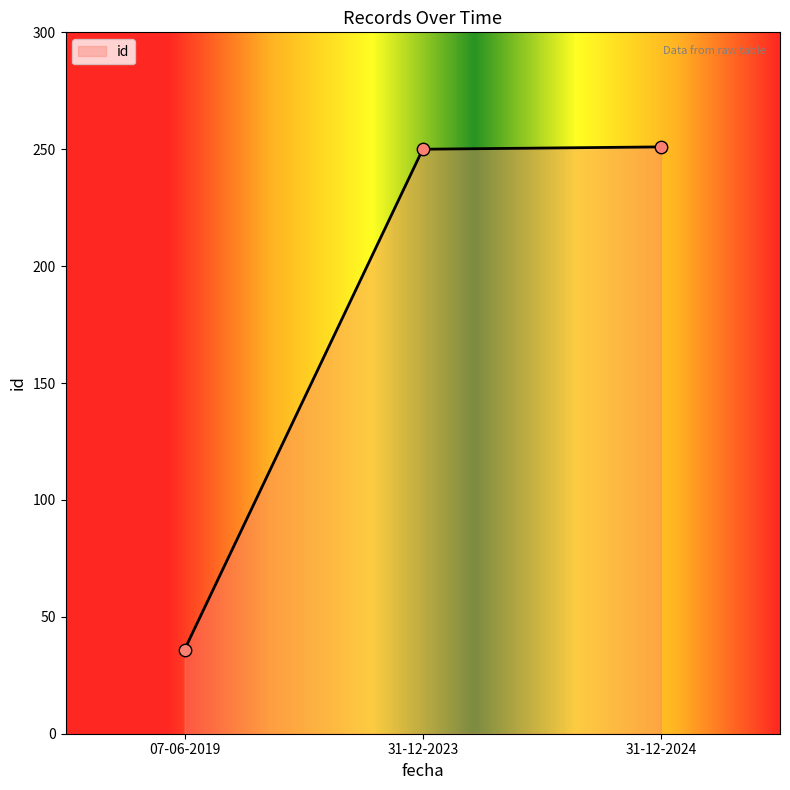

What is the change in value from 07-06-2019 to 31-12-2024?

+215